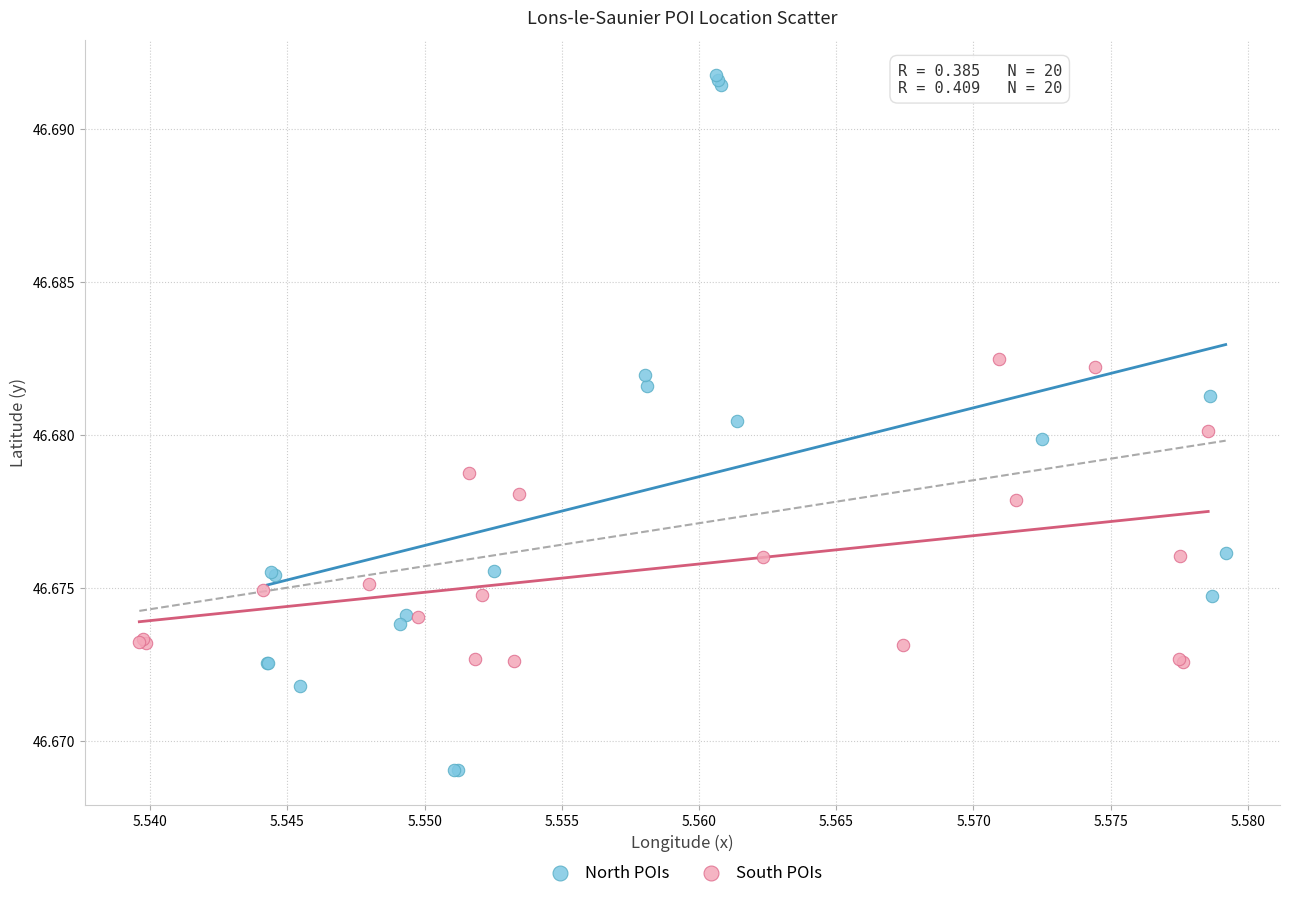

Which series reaches the maximum Y coordinate?

North POIs